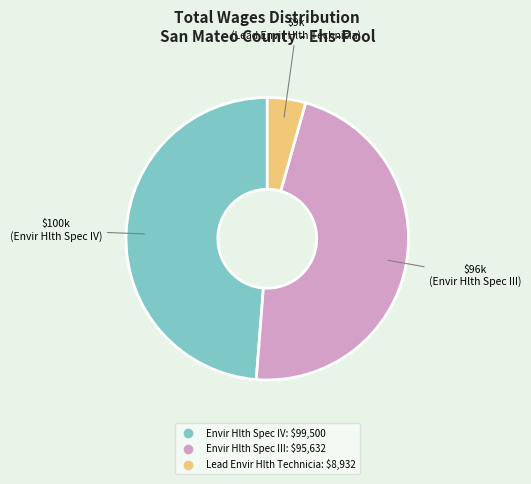

Does Lead Envir Hlth Technicia account for over 50% of the chart?

No